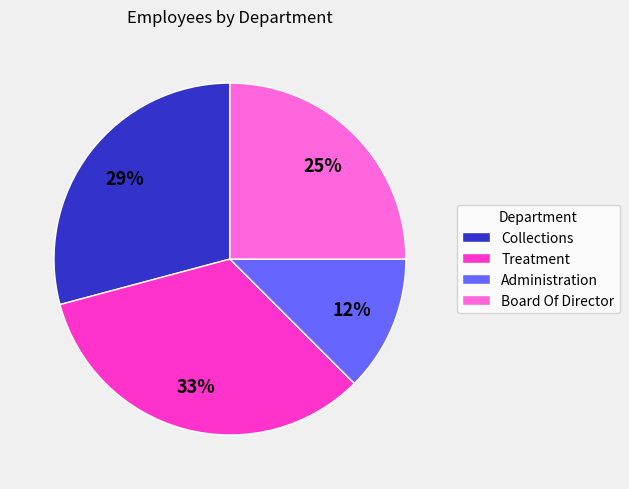

Between Board Of Director and Administration, which is larger?

Board Of Director